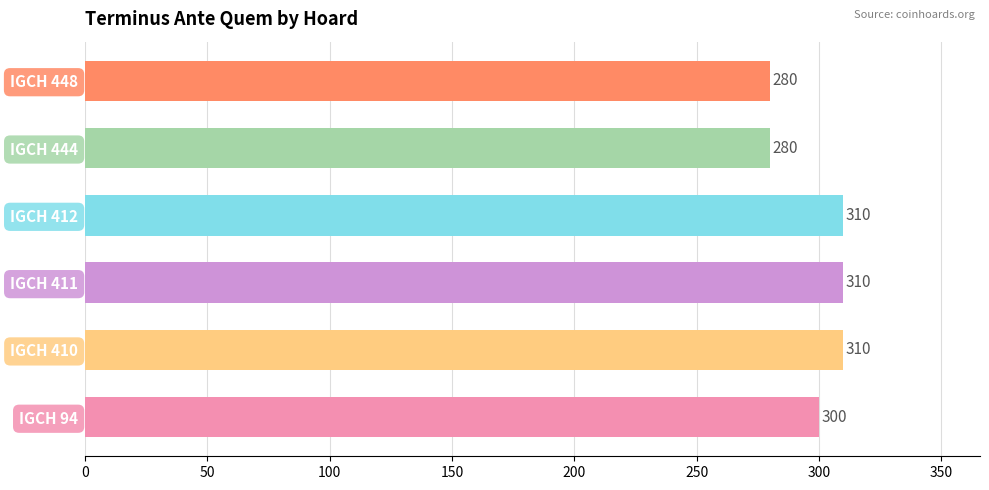

Between IGCH 410 and IGCH 94, which is larger?

IGCH 410